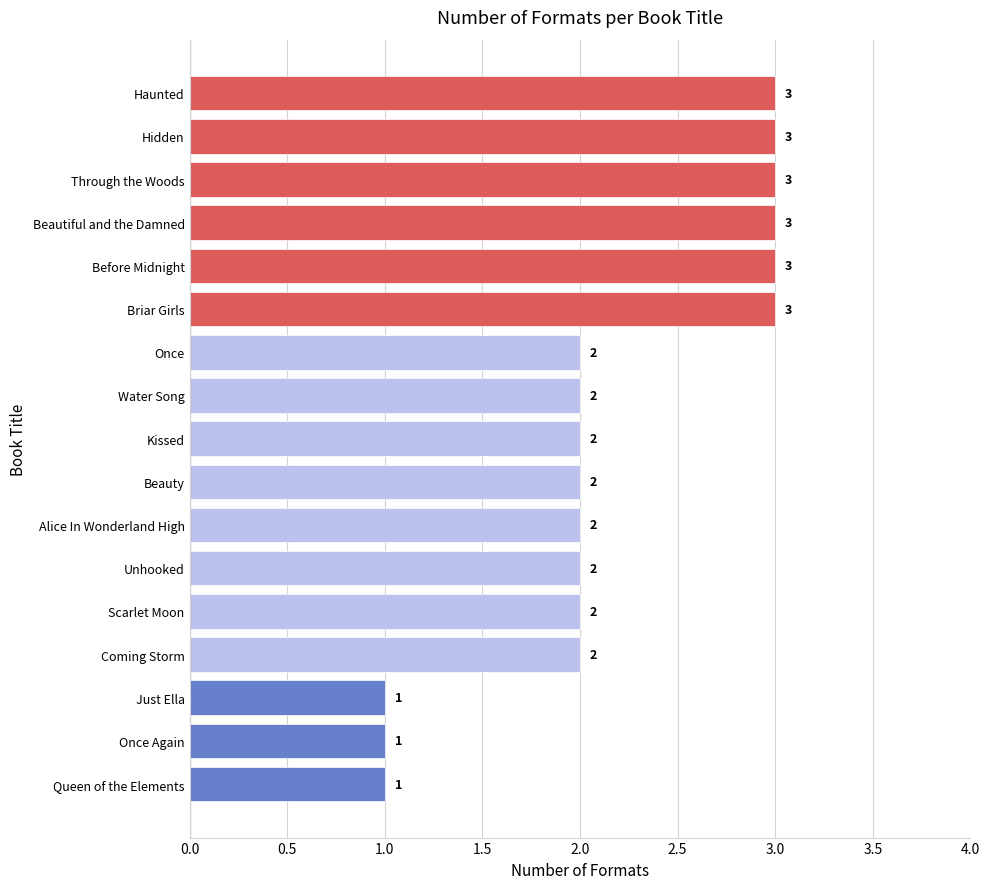

What is the sum of the values at Briar Girls and Before Midnight?

6